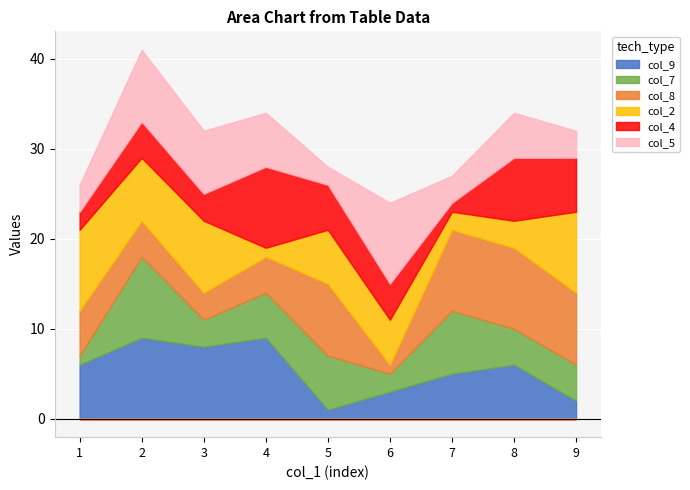

How many data points does each series have?

9